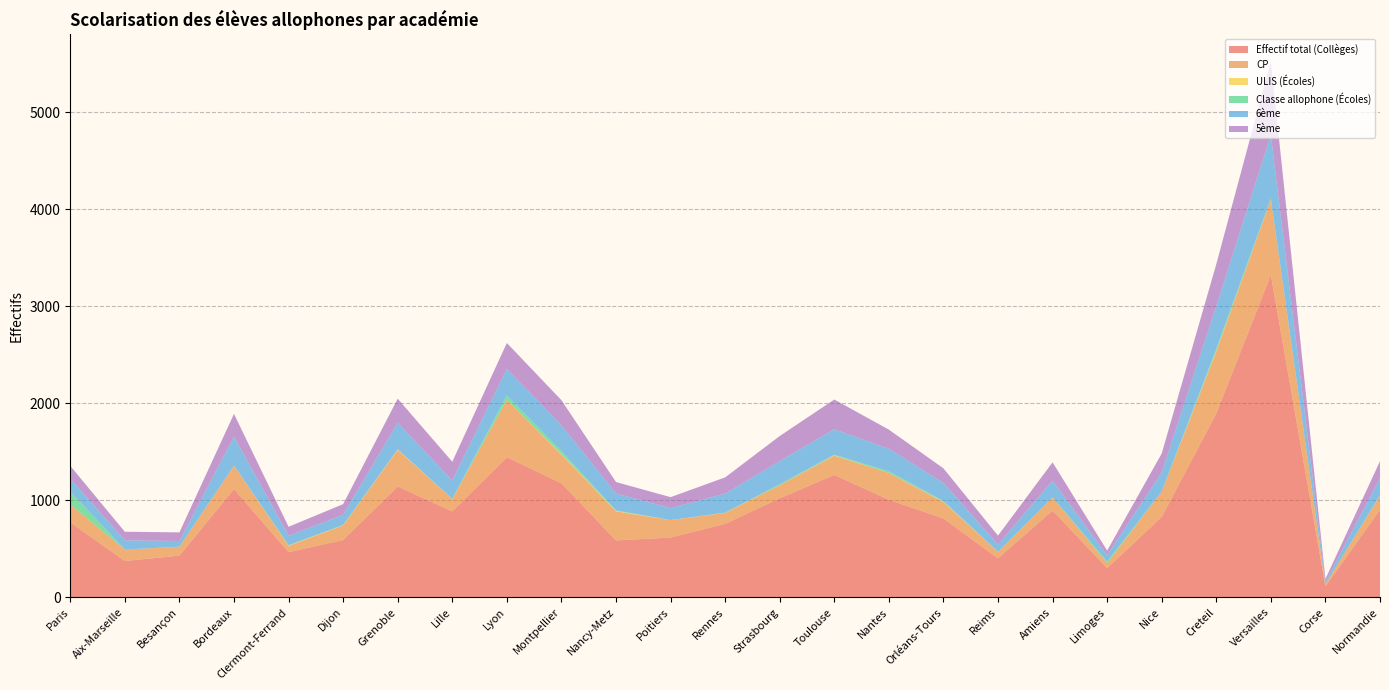

Reading left to right, transcribe all the data shown in this chart.

Effectif total (Collèges): 773.0	374.0	429.0	1115.0	465.0	590.0	1142.0	885.0	1443.0	1175.0	586.0	616.0	757.0	1020.0	1261.0	1005.0	812.0	401.0	894.0	300.0	828.0	1894.0	3322.0	112.0	901.9
CP: 185.0	118.0	91.0	241.0	66.0	150.0	377.0	128.0	591.0	297.1	300.0	179.0	111.9	135.7	198.0	277.0	170.0	67.0	136.0	51.0	262.0	637.1	777.9	21.8	147.0
ULIS (Écoles): 0.0	0.0	1.0	1.0	3.0	2.0	5.0	1.0	0.0	5.0	4.0	1.0	2.0	0.0	3.0	1.0	3.0	1.0	0.0	0.0	0.0	5.2	0.0	0.0	0.0
Classe allophone (Écoles): 131.0	0.0	0.0	0.0	3.0	3.0	0.0	0.0	46.0	30.0	6.0	0.0	1.0	9.0	8.0	16.0	7.0	0.0	0.0	17.0	0.0	26.1	10.7	0.0	3.0
6ème: 135.2	95.0	59.0	298.5	97.3	105.0	273.0	190.0	274.0	265.0	174.0	123.0	196.6	239.0	262.0	232.0	186.0	74.1	172.0	65.0	196.0	438.0	654.2	23.7	175.7
5ème: 130.4	88.0	89.0	234.9	92.2	110.0	250.0	193.0	267.0	259.4	118.0	113.0	167.2	258.0	306.0	197.0	151.0	92.5	189.0	48.0	196.0	433.0	760.0	31.4	174.8